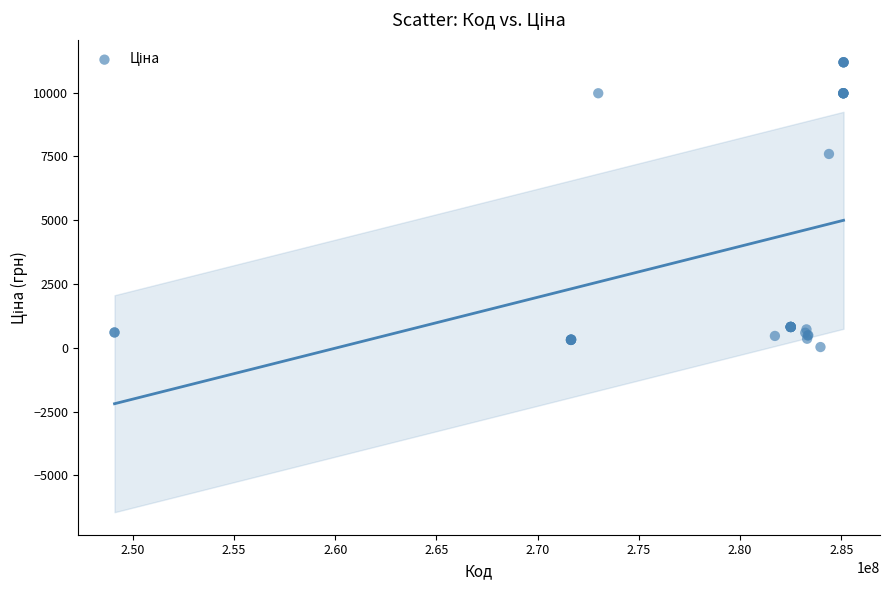

What Y value in the scatter plot is closest to 5610?

7596.5